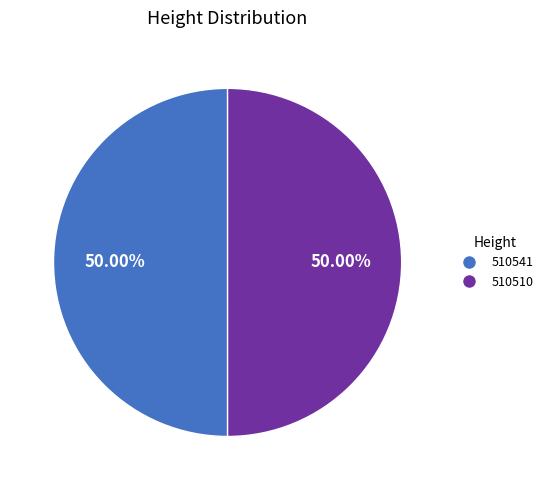

Is the sum of 510541 and 510510 greater than half?

Yes